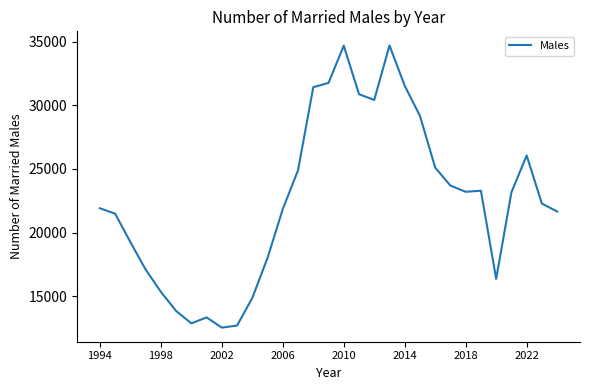

What is the difference between the maximum and minimum values?

22158